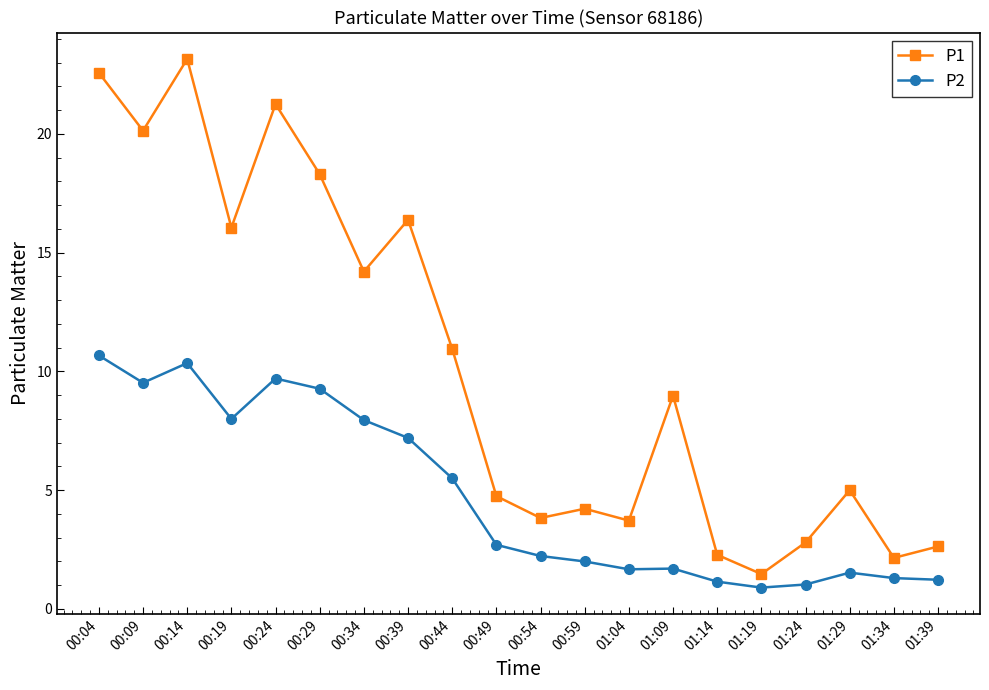

True or false: P2 has more than 0 interior local peaks.

True